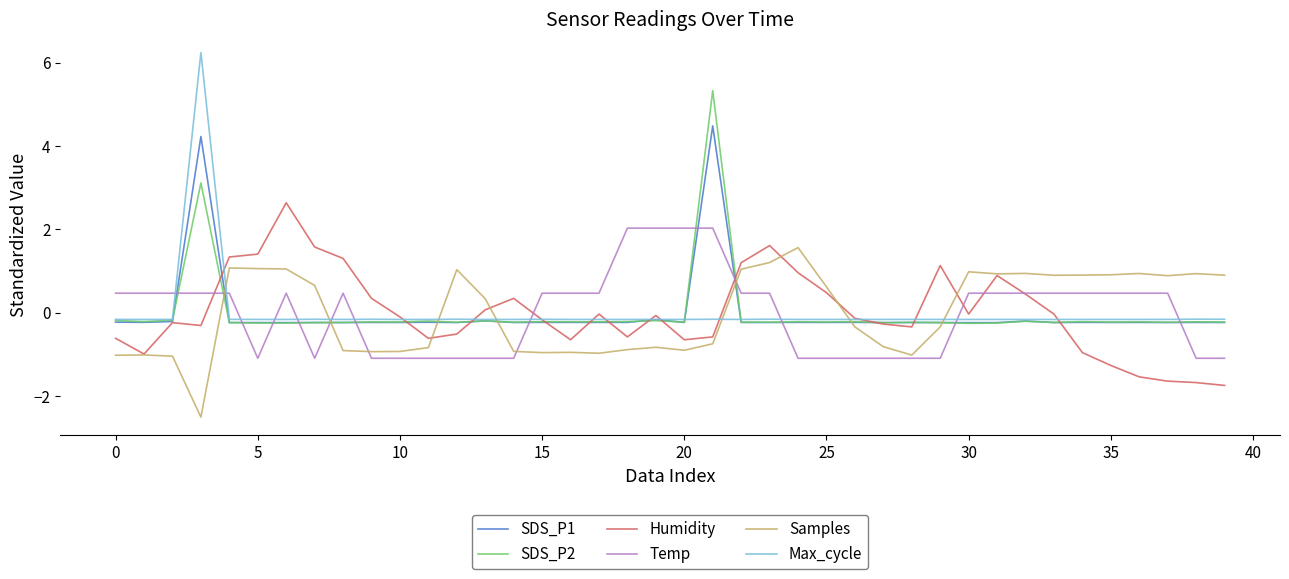

Which series has the widest spread of values?

Max_cycle